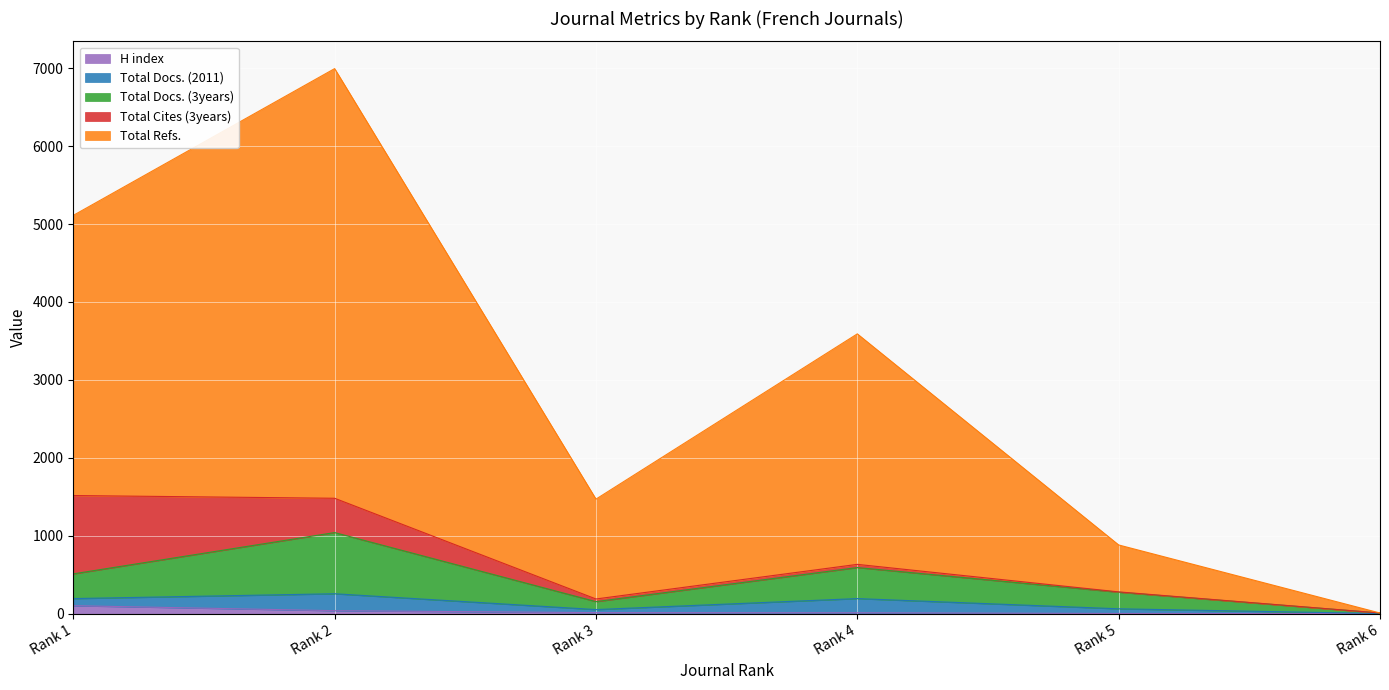

Does the chart display data point markers on the line(s)?

No